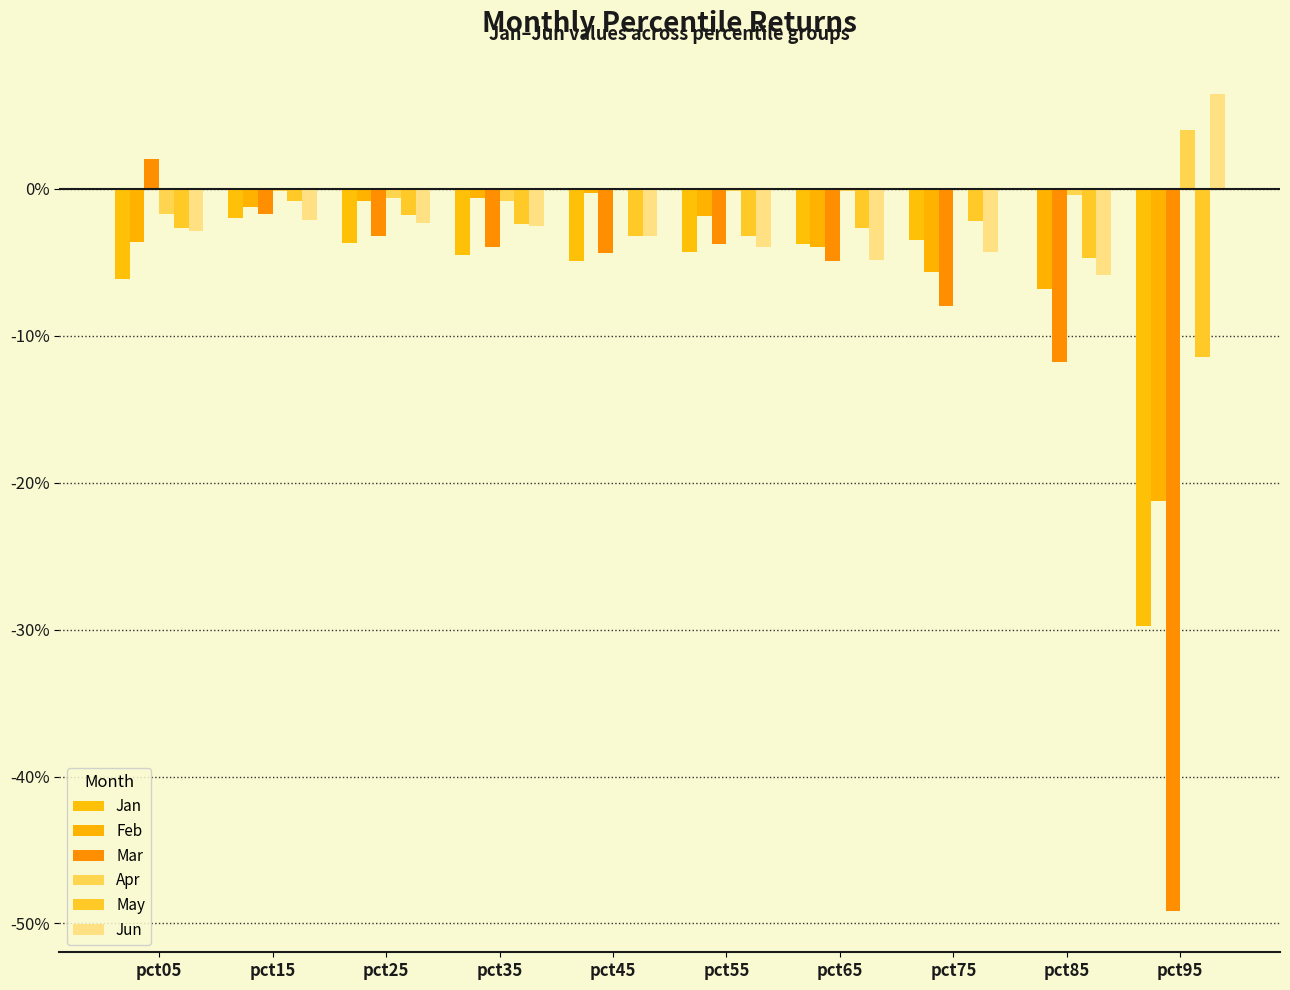

Which series changed the most between pct15 and pct85?

Mar